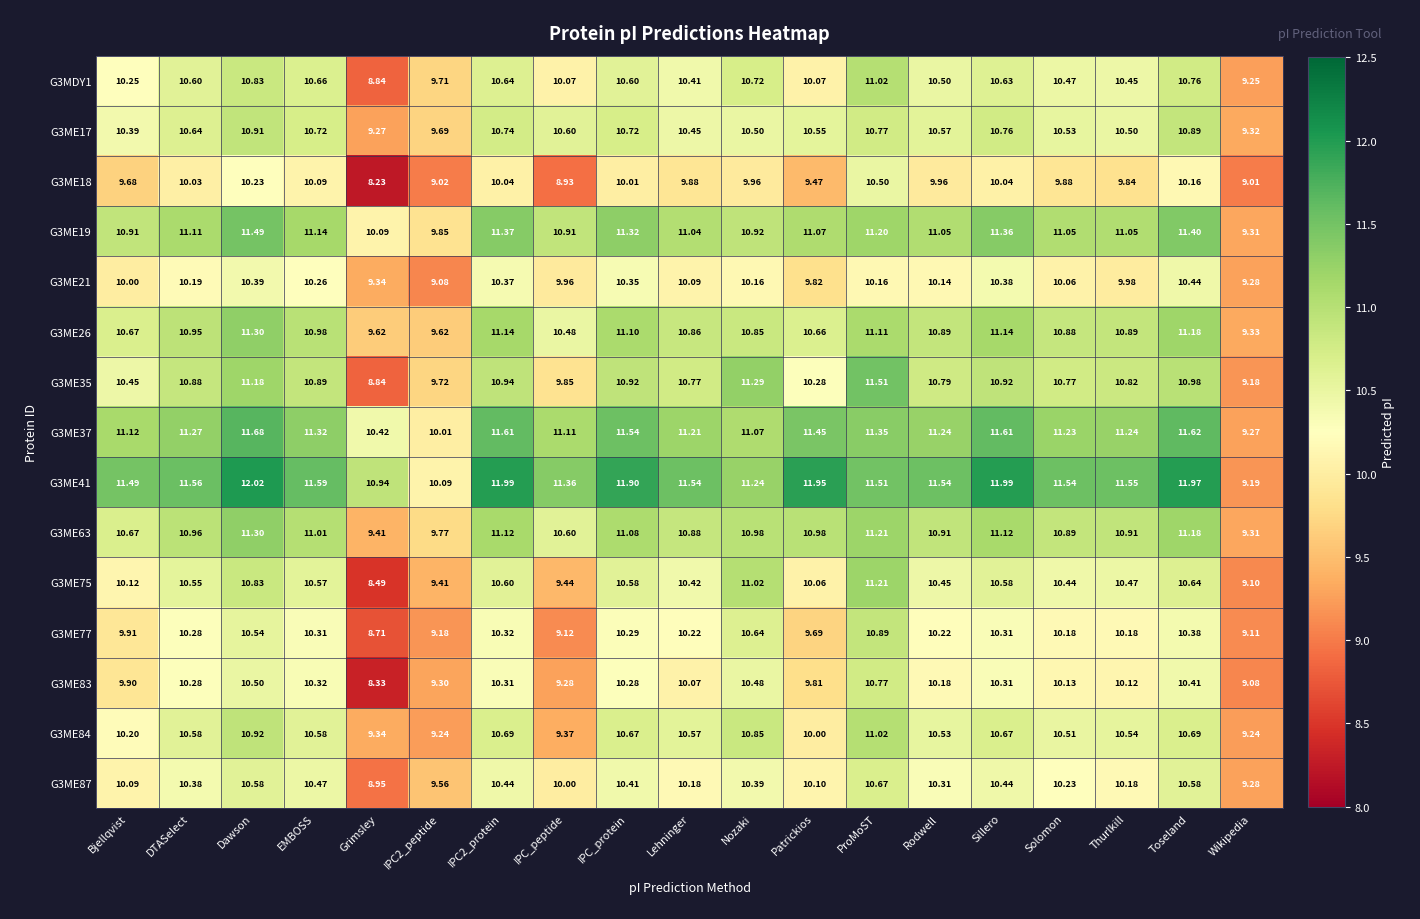

At which label does G3ME84 first exceed 10?

Bjellqvist